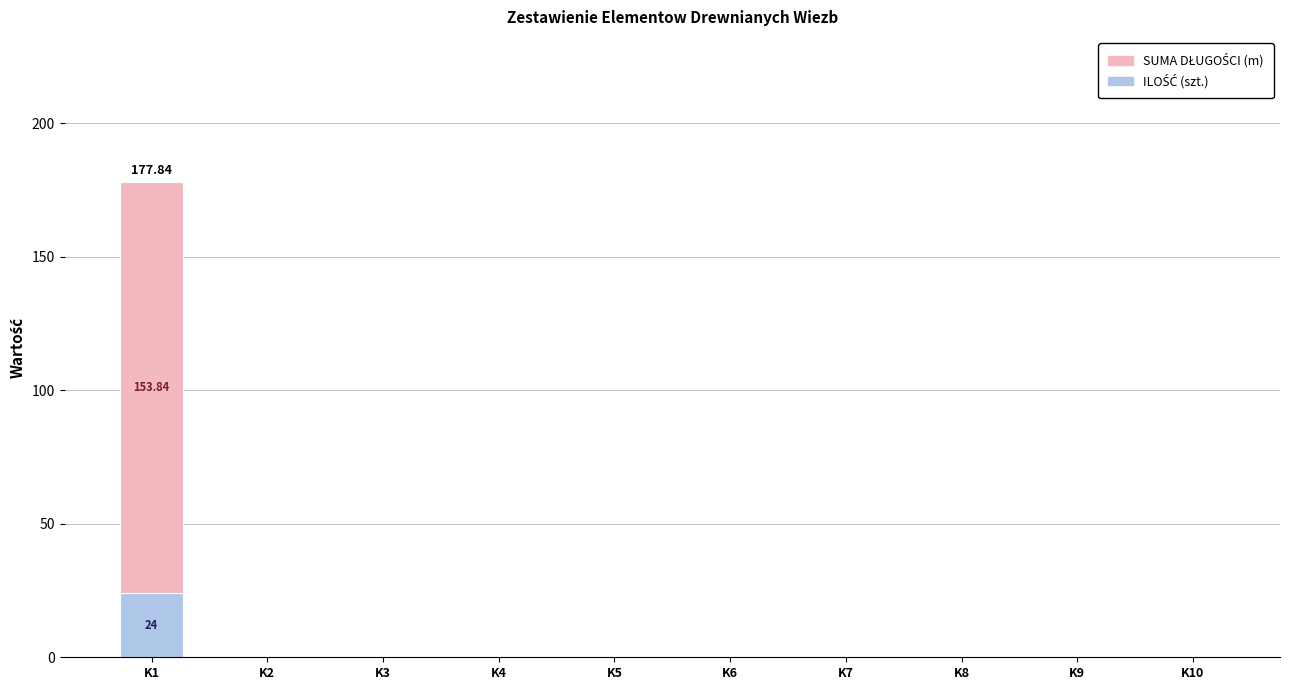

At which category is the sum across all series the highest?

K1